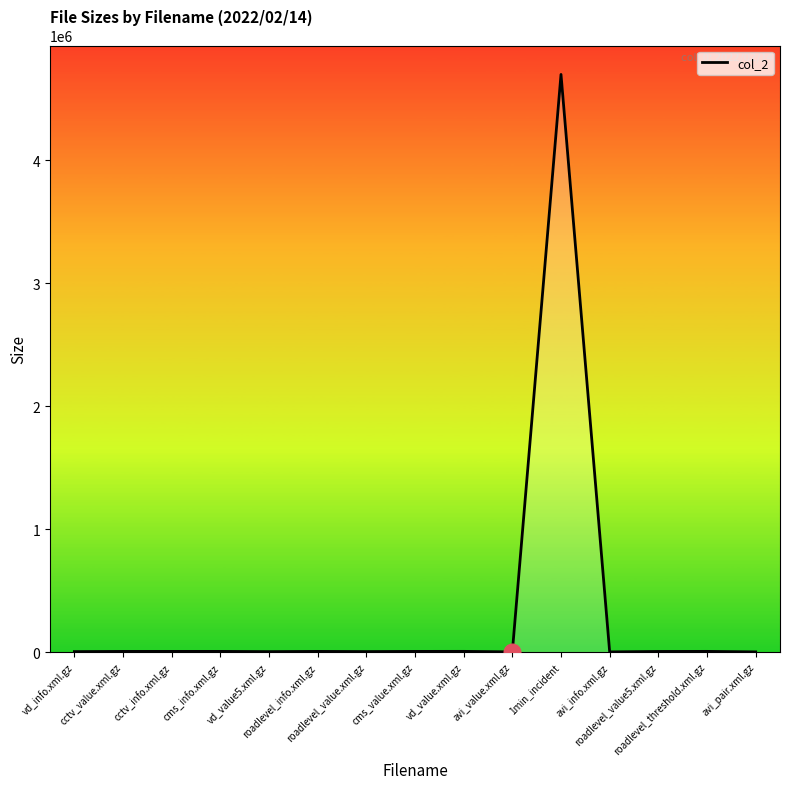

What is the maximum value shown in the chart?

4699452